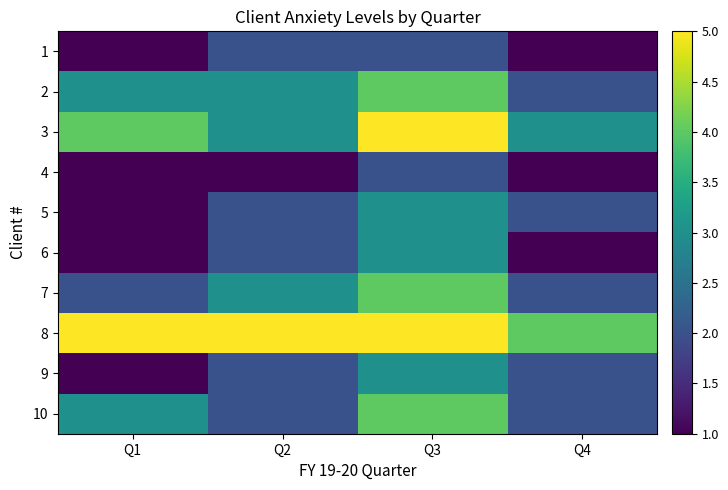

What is the greatest value displayed?

5